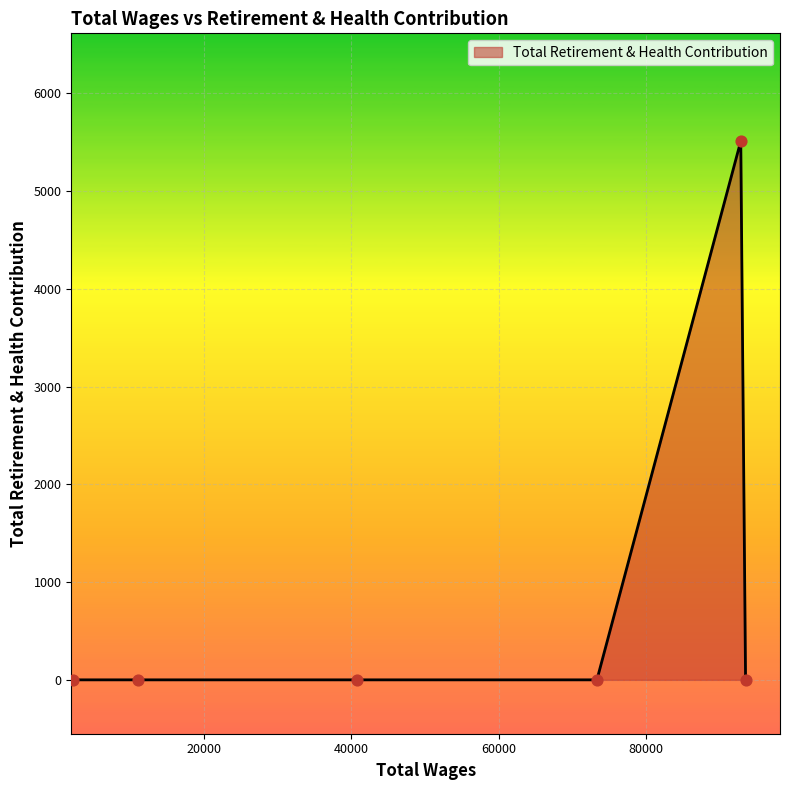

What is the difference between the maximum and minimum values?

5511